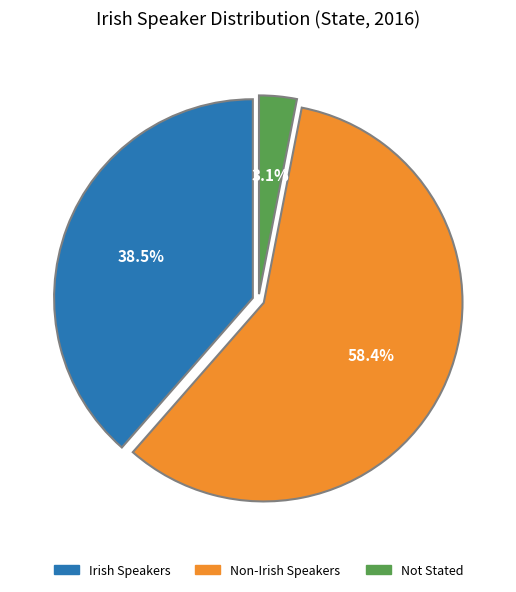

How many segments does this pie chart have?

3